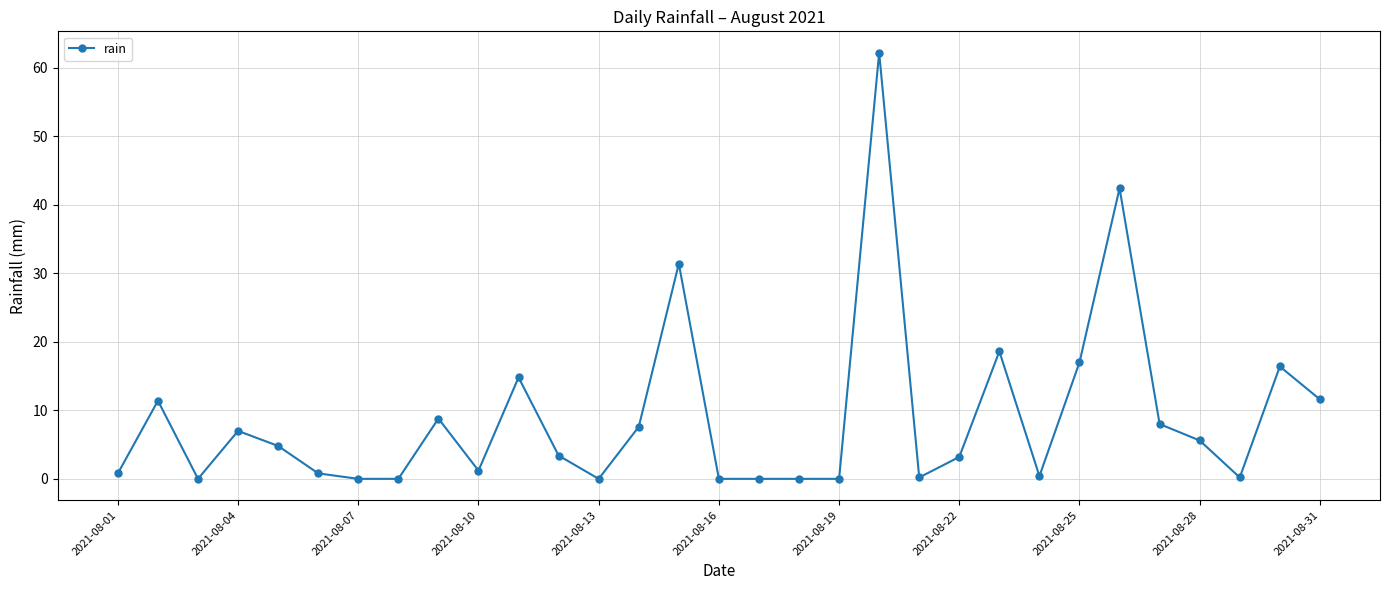

What is the maximum value shown in the chart?

62.2